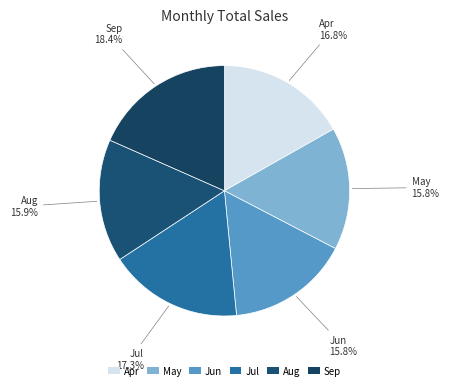

What portion of the pie excludes Aug?

84.1%